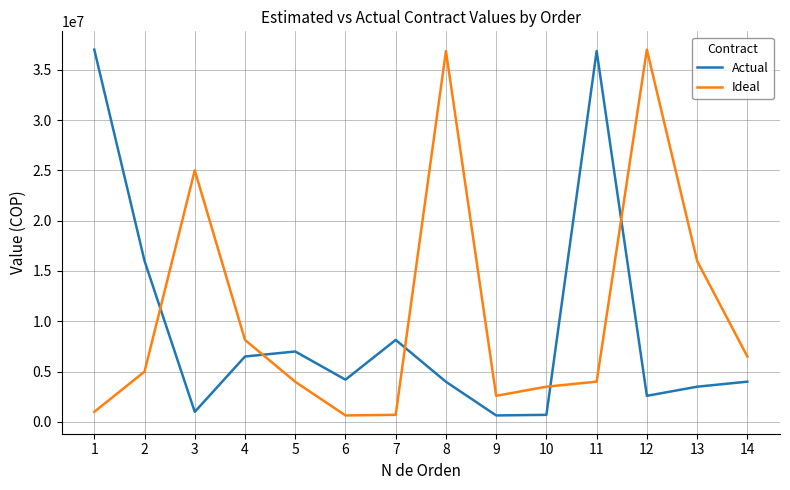

What is the total value across all series at 11?

40862270